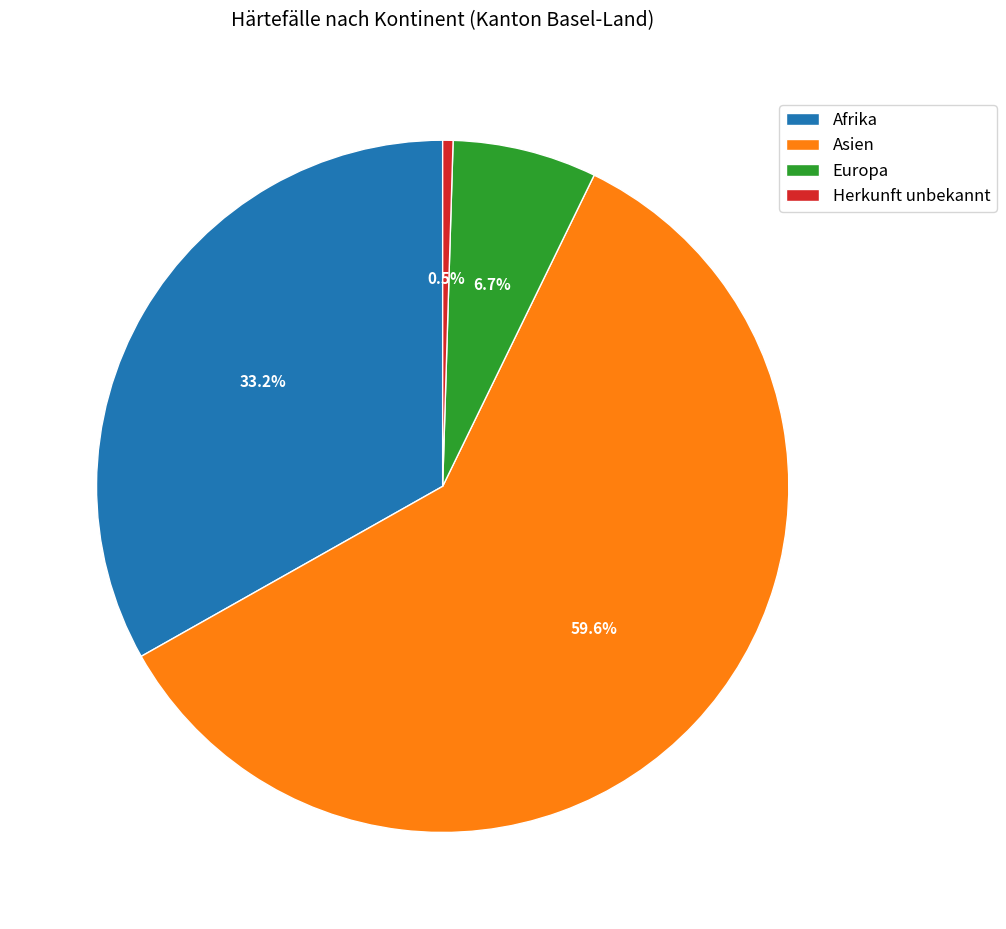

Between Afrika and Herkunft unbekannt, which is larger?

Afrika